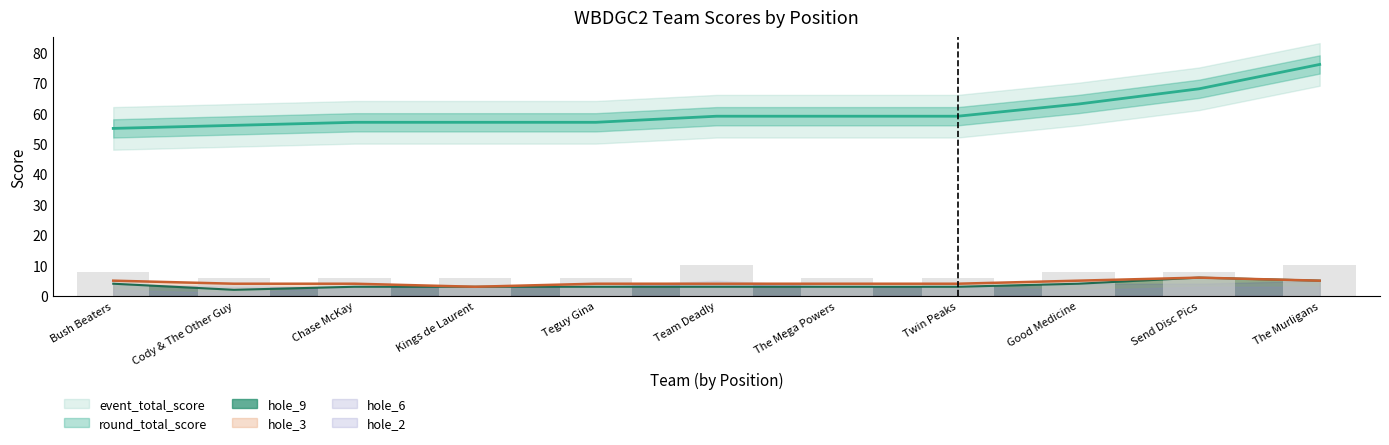

Where is hole_2 nearest to the value 8?

1